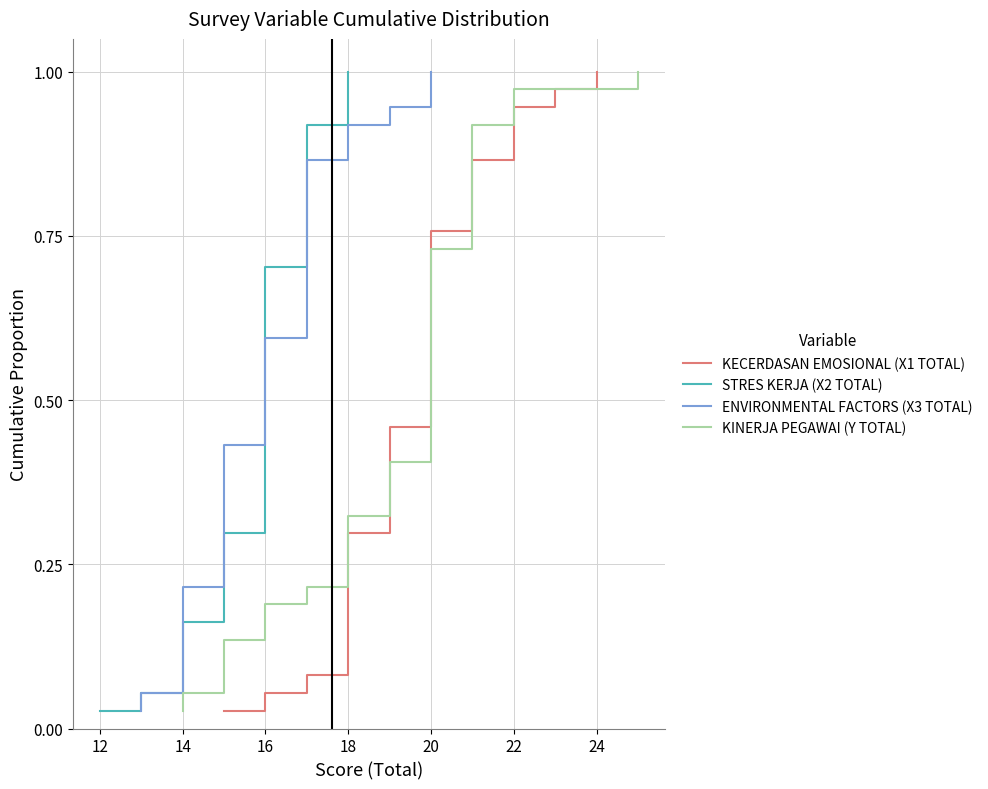

At how many categories does at least one series exceed 0?

37